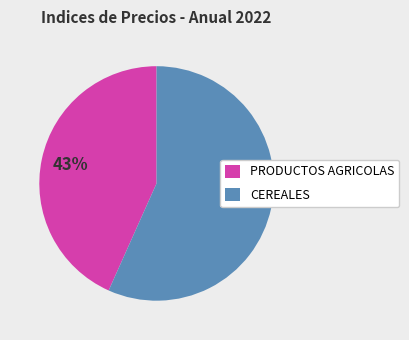

Count the number of slices in the pie.

2